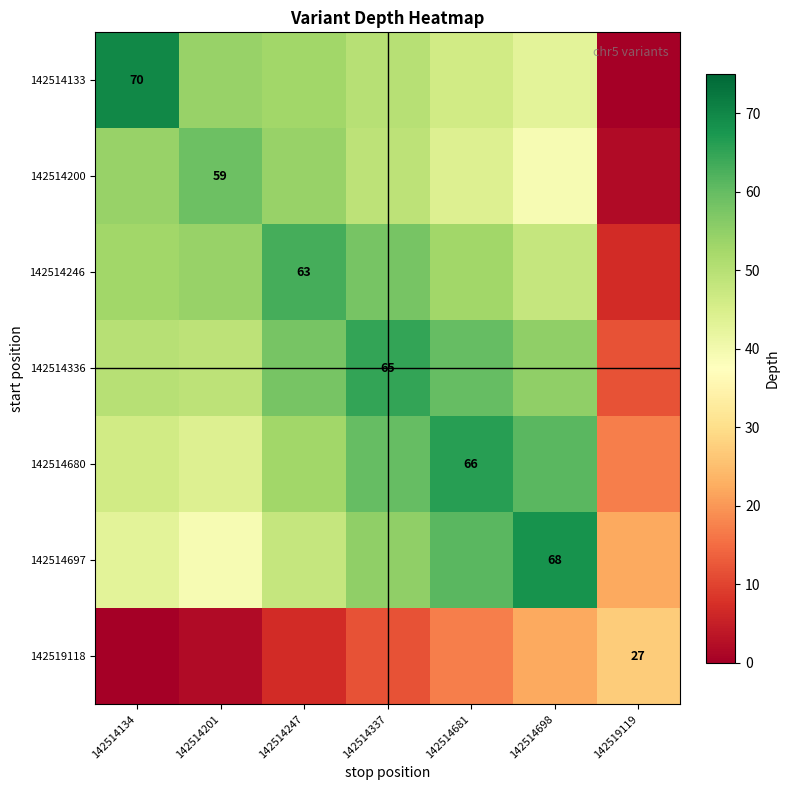

True or false: 142519118 has a value of 38 at 142519119.

False